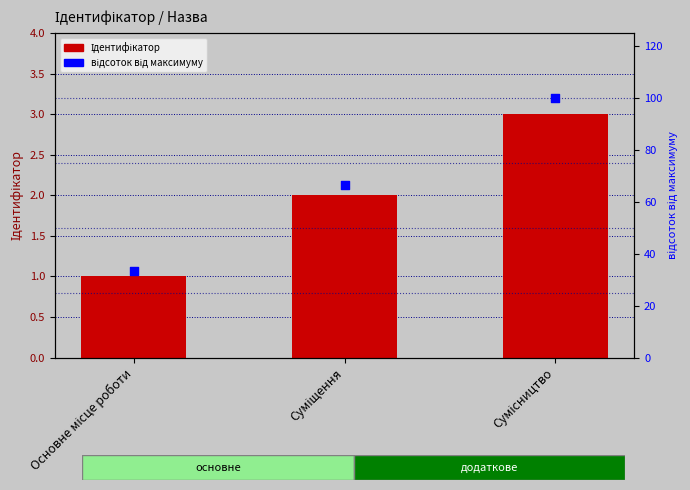

At which category is the sum across all series the highest?

Сумісництво